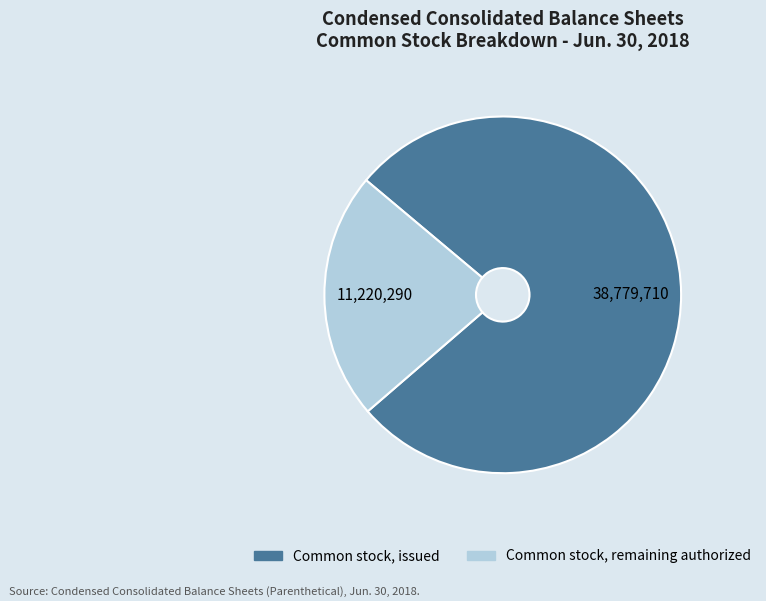

Does any single category account for the majority?

Yes